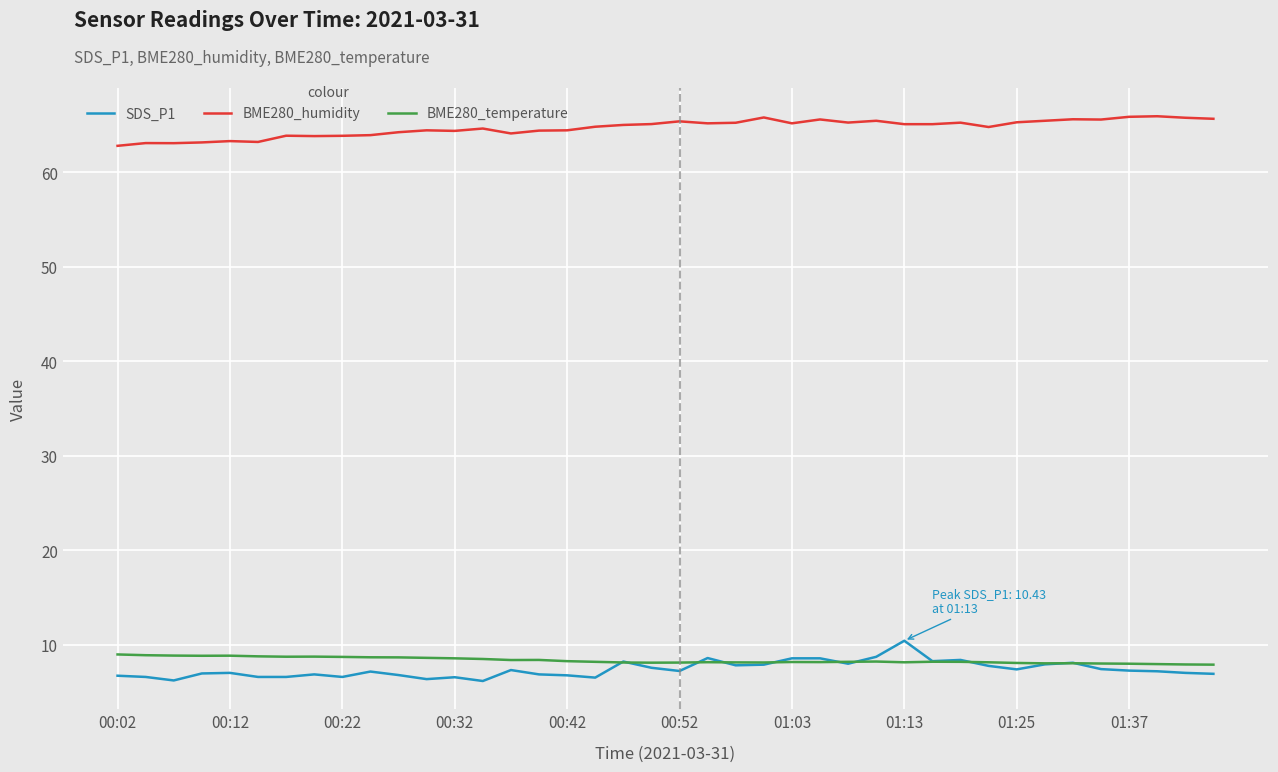

What is the smallest value displayed?

6.2